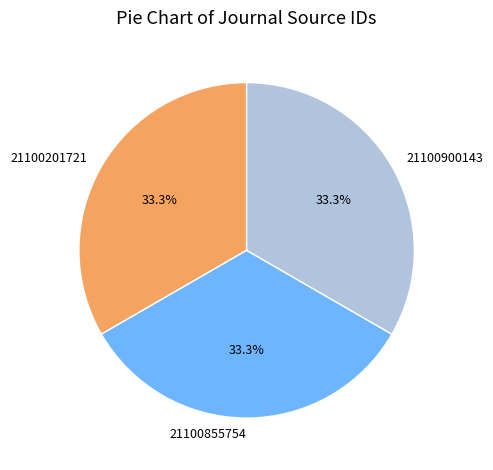

How many slices are in this pie chart?

3